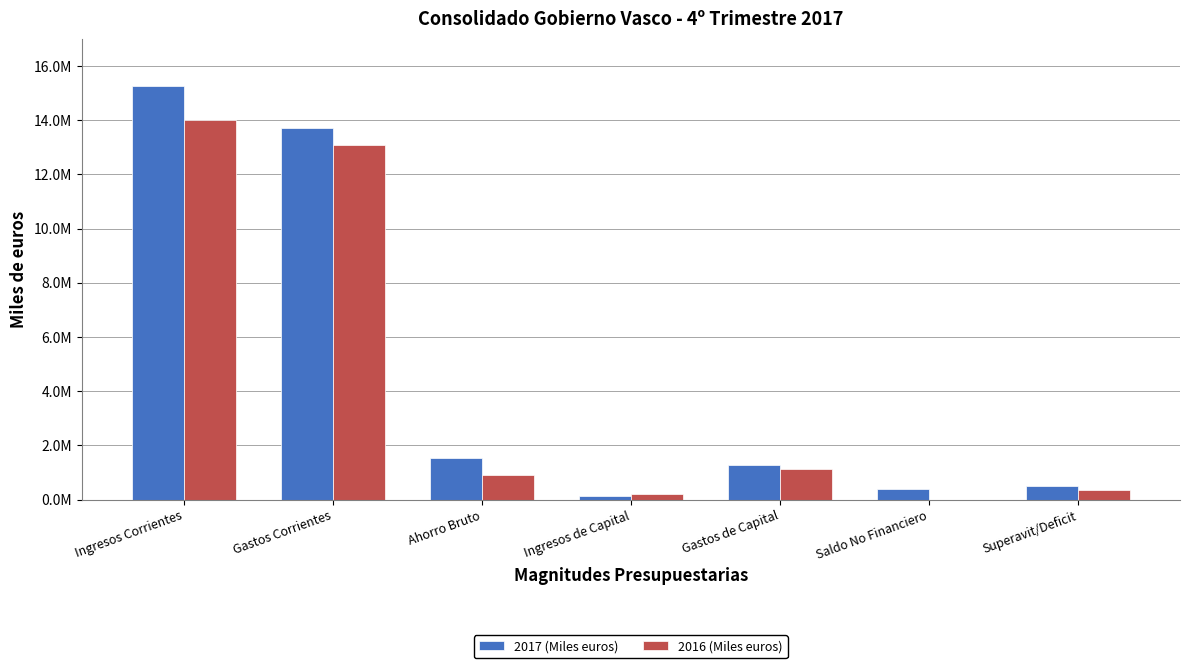

Rank the categories by 2017 (Miles euros) value from lowest to highest.

Ingresos de Capital, Saldo No Financiero, Superavit/Deficit, Gastos de Capital, Ahorro Bruto, Gastos Corrientes, Ingresos Corrientes